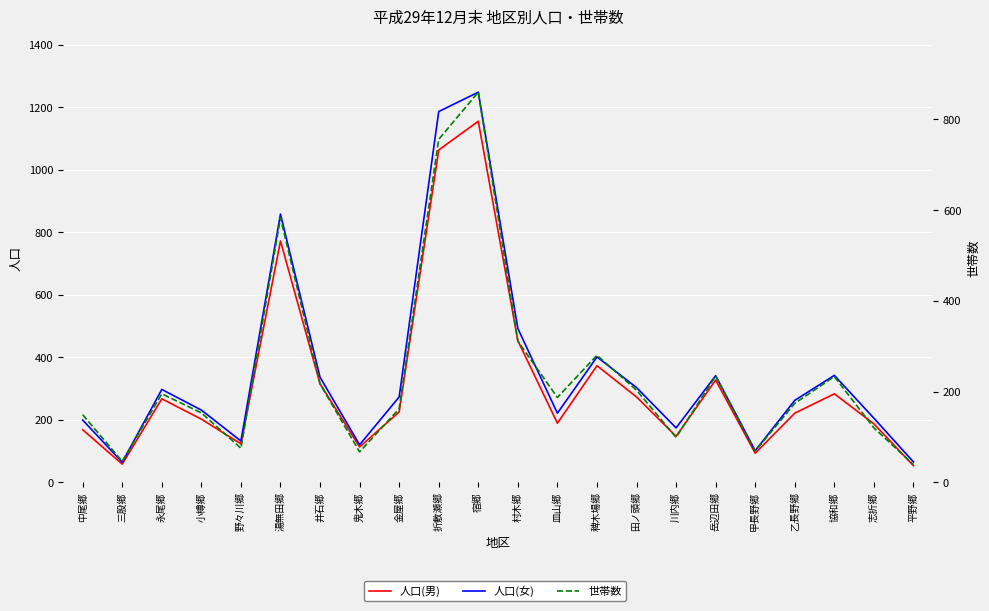

What is the difference between the maximum and second lowest values in the 人口(女) series?

1183